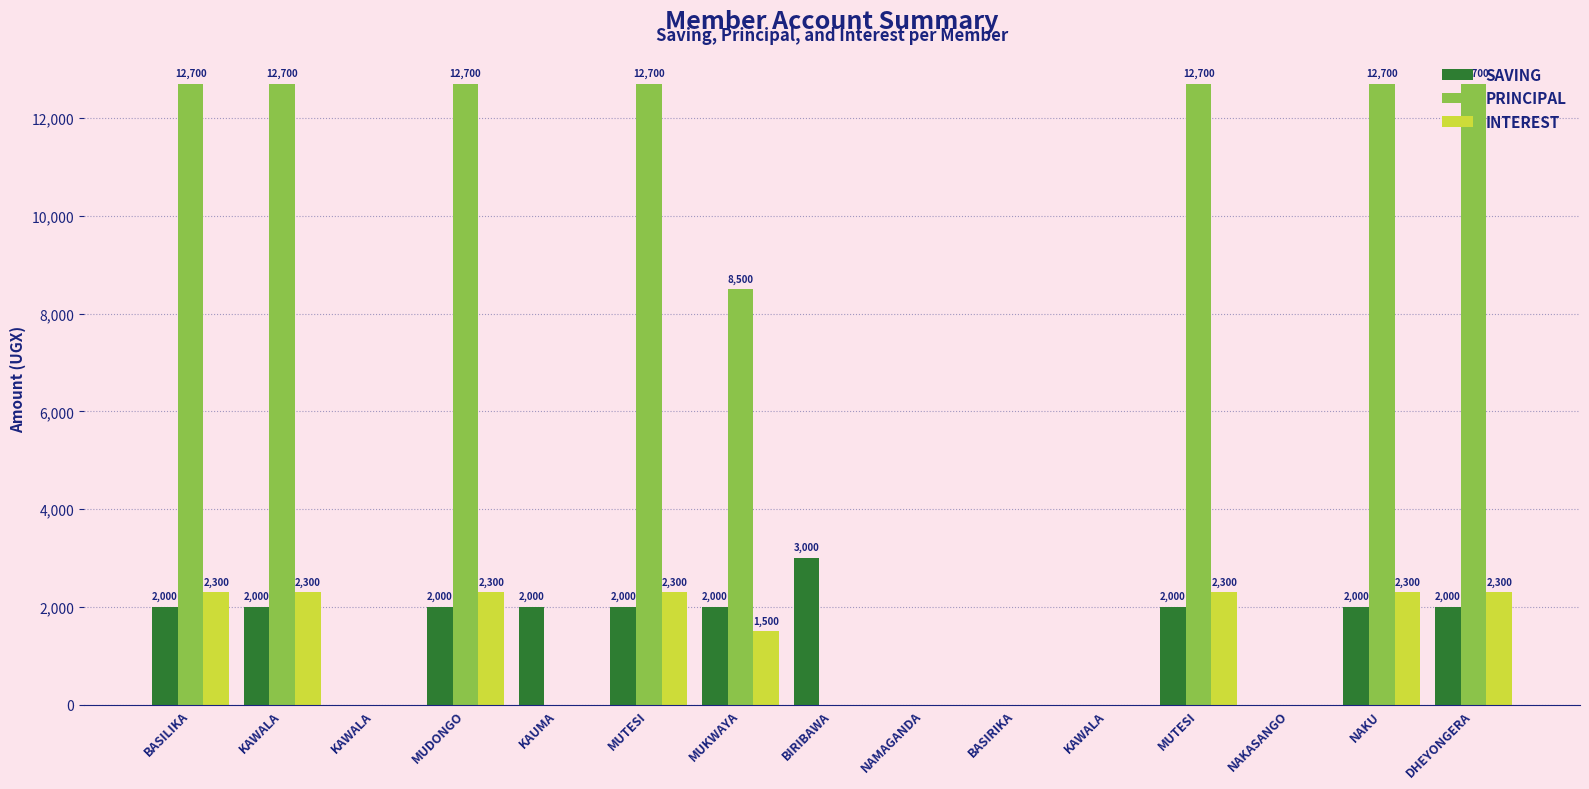

How many series are shown in this chart?

3